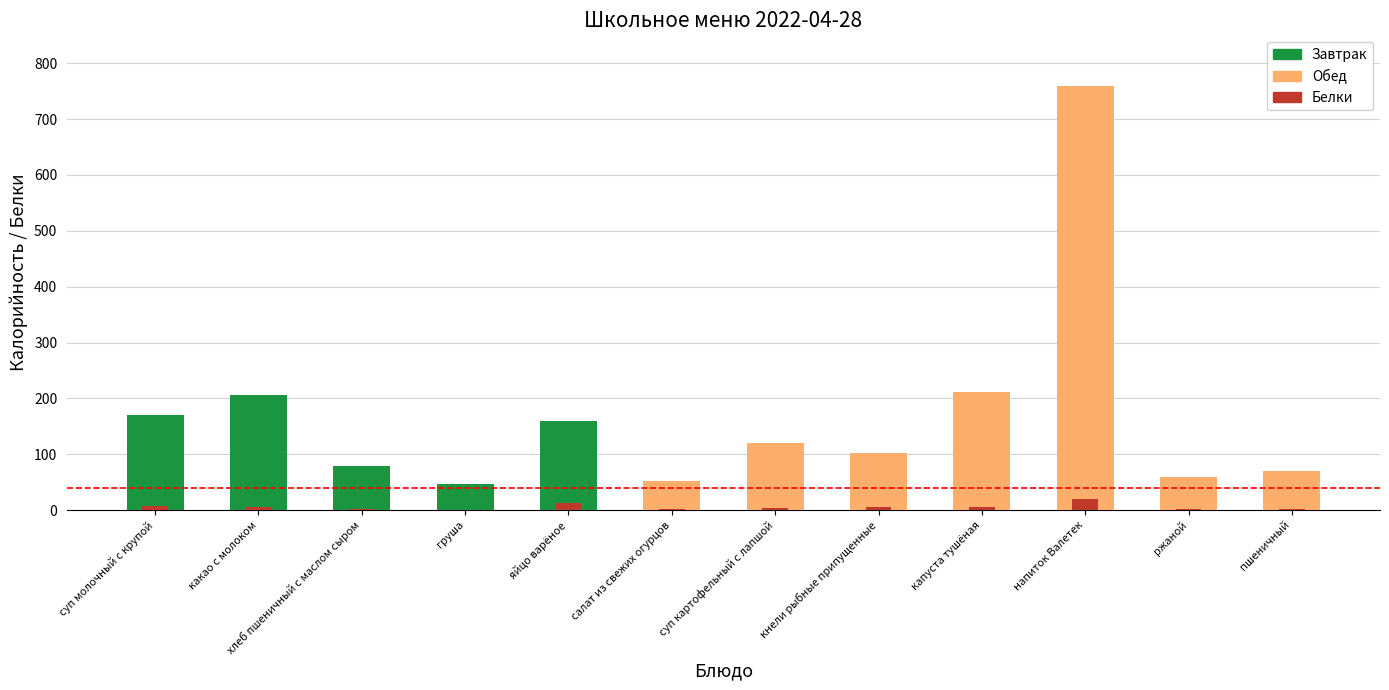

How many categories are shown in the chart?

12